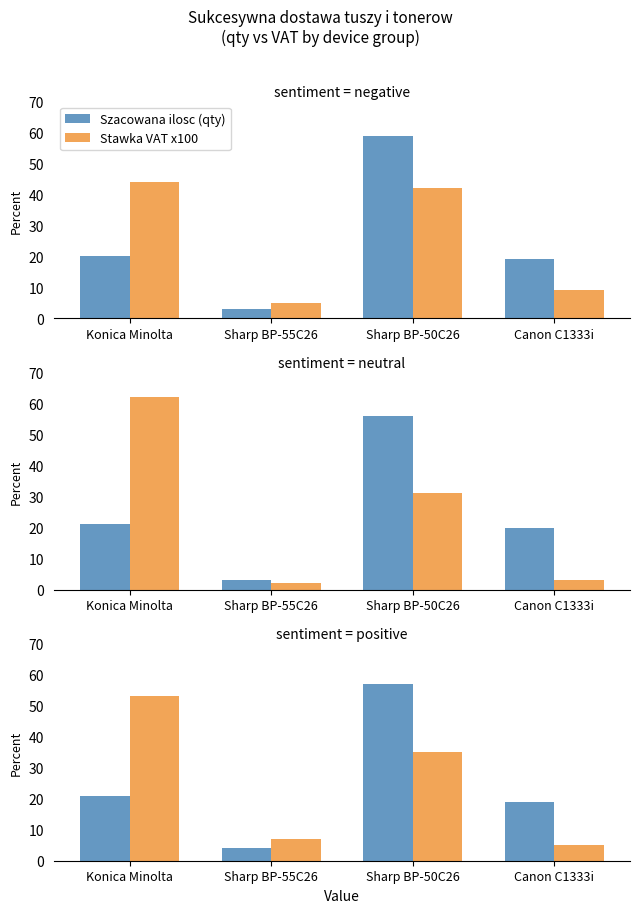

At which label is Szacowana ilosc (qty) closest to 30?

Konica Minolta